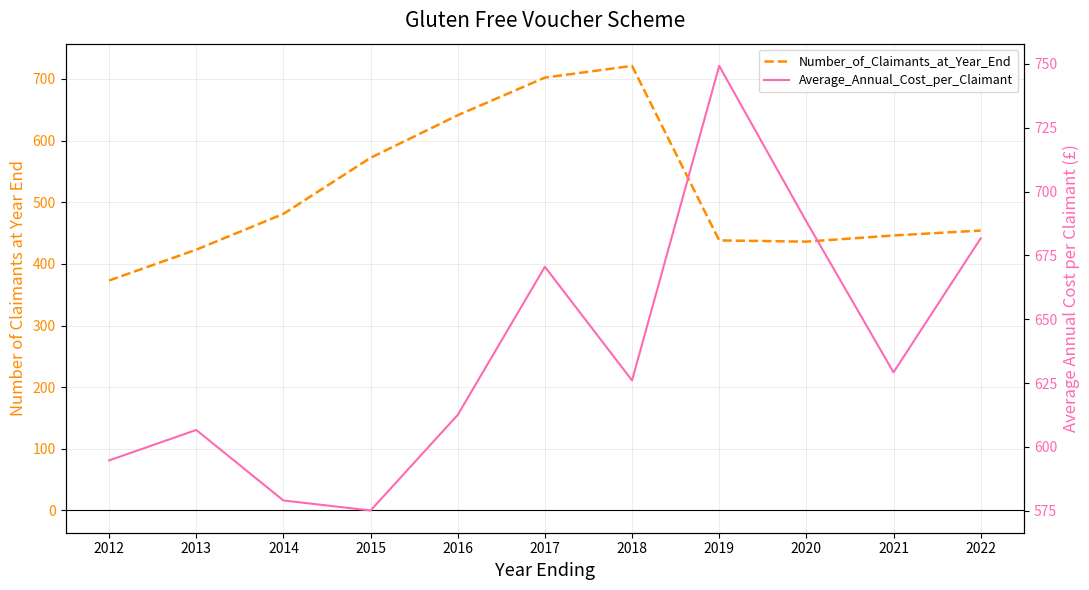

Where is Average_Annual_Cost_per_Claimant nearest to the value 662?

2017